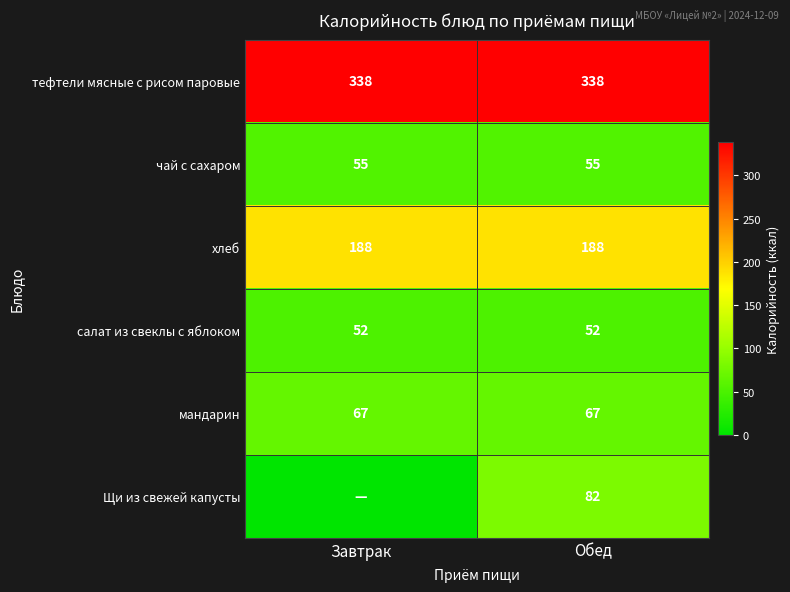

What is the difference between the highest and lowest values at Обед?

286